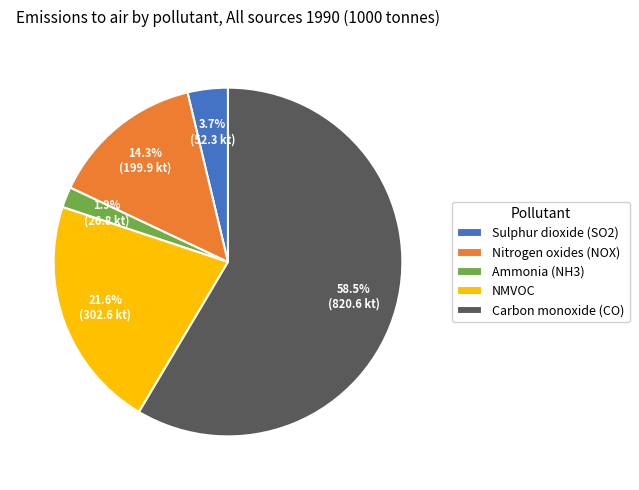

To the nearest percent, what is the difference between the Carbon monoxide (CO) and Sulphur dioxide (SO2) slice percentages?

55%